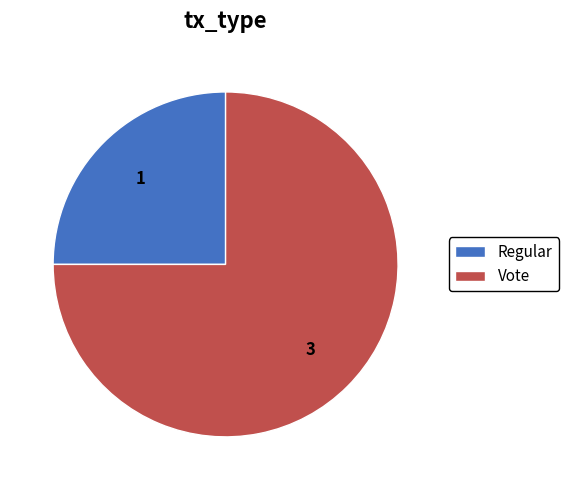

Is the sum of Regular and Vote greater than half?

Yes